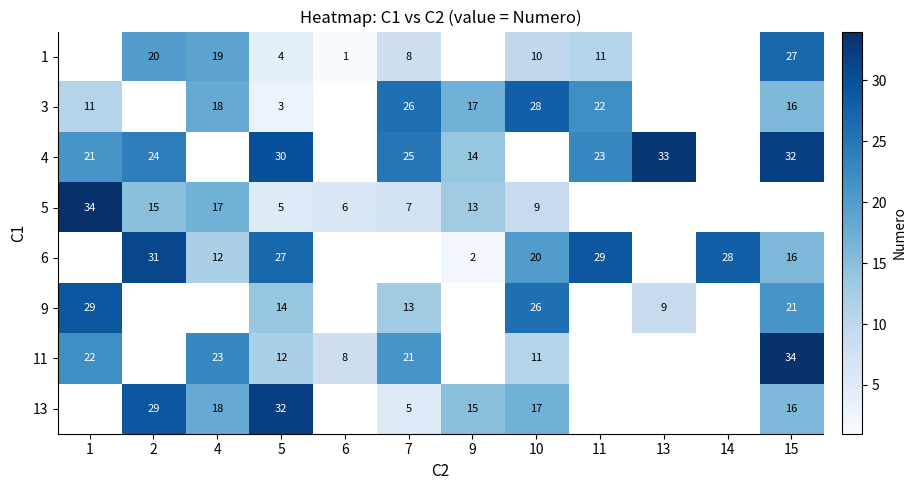

What is the difference between the 4 values at 1 and 9?

7